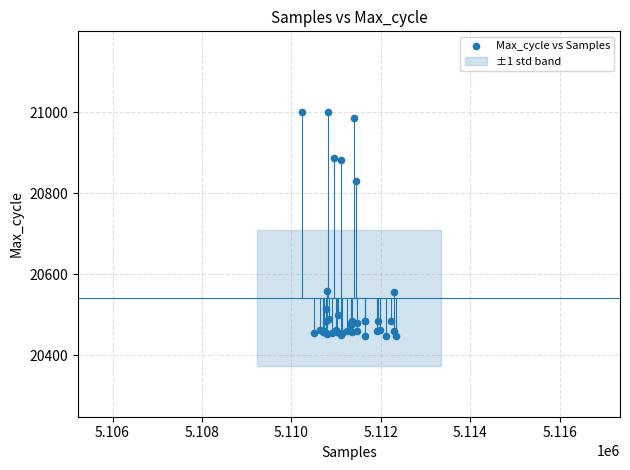

What Y value in the scatter plot is closest to 20724?

20831